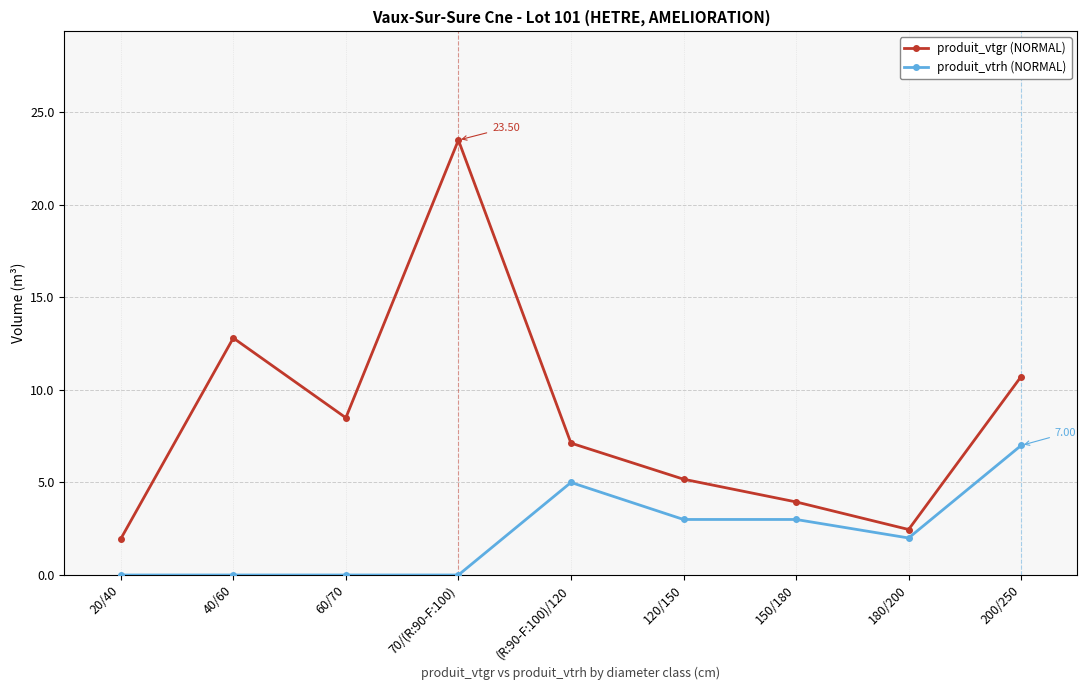

What is the average value of the produit_vtgr (NORMAL) series?

8.5